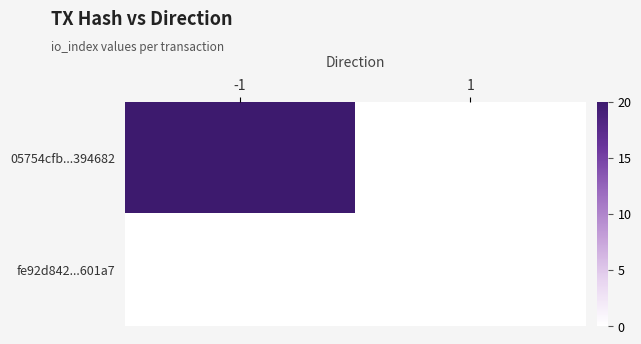

Reading left to right, extract all data points from this chart.

05754cfb...394682: -1=20	1=0
fe92d842...601a7: -1=0	1=0